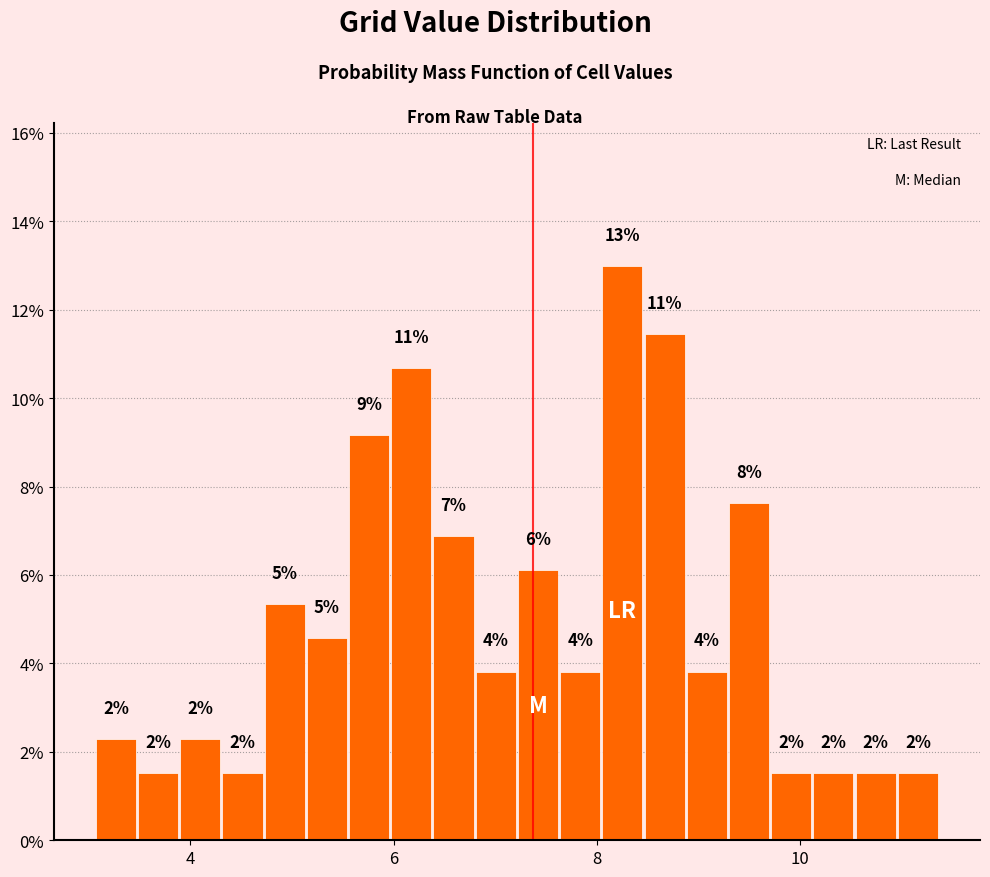

Read against the x-axis, roughly where is the centre of the tallest bar?

8.2